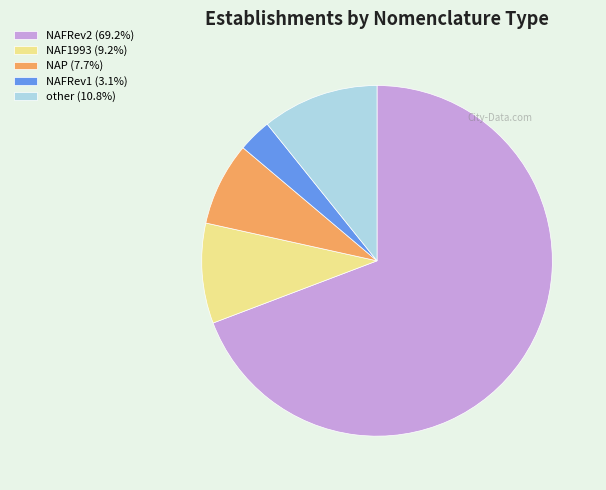

How many segments does this pie chart have?

5